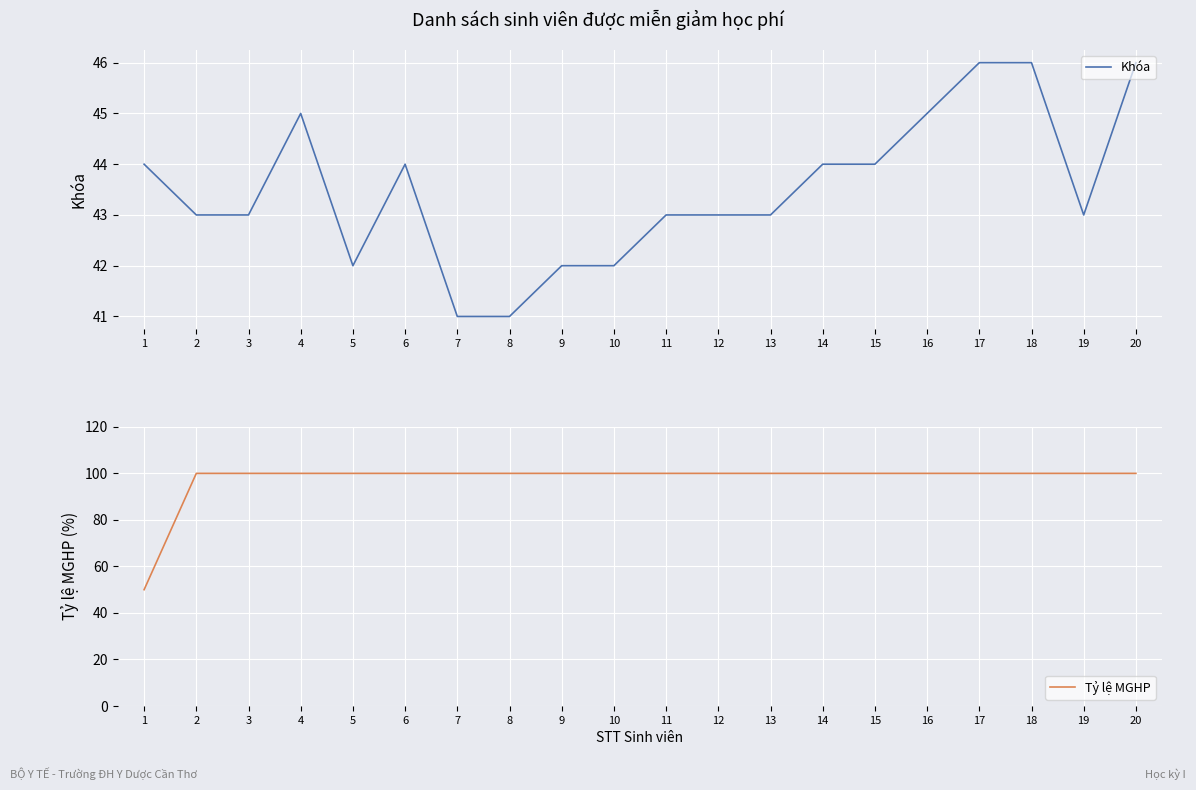

Rank the series at 8 from lowest to highest value.

Khóa, Tỷ lệ MGHP